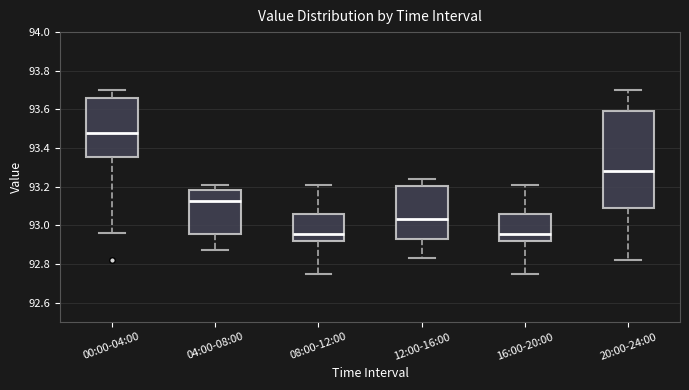

Which box's median line is the highest?

00:00-04:00